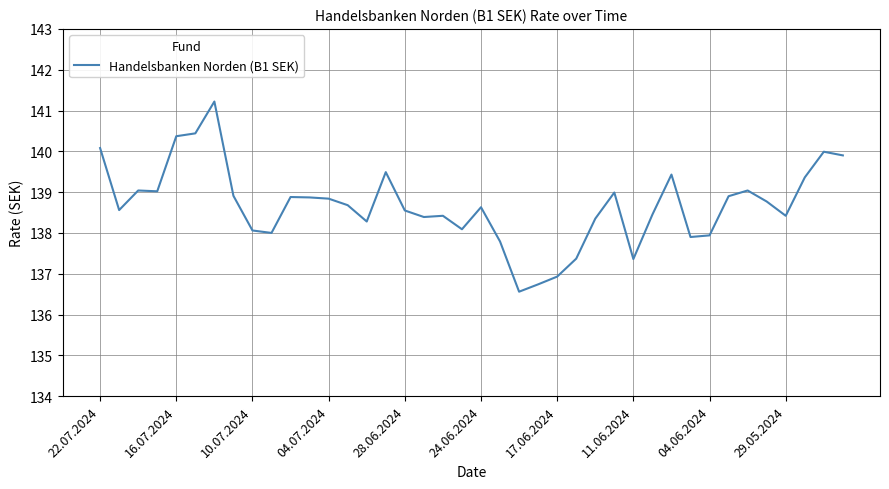

What is the minimum value shown in the chart?

136.6